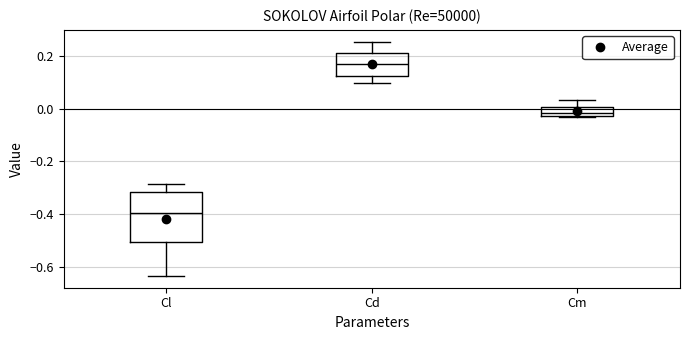

Which box's median line is the lowest?

Cl